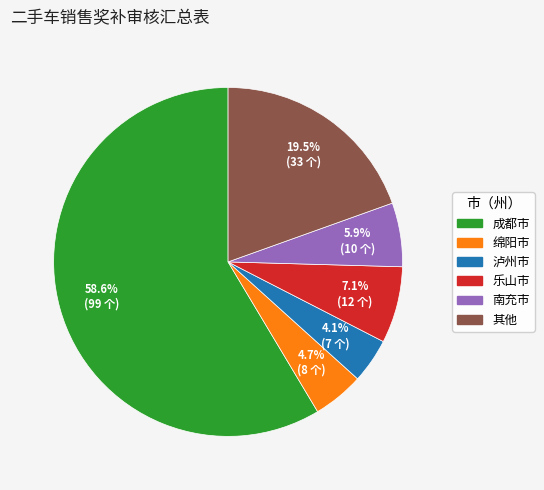

Is there any slice that represents more than half of the pie?

Yes